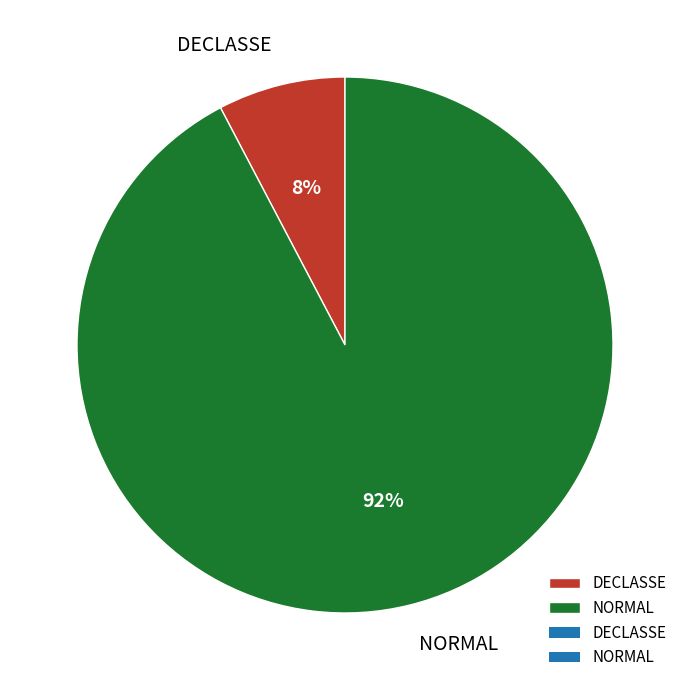

Which has a higher value, DECLASSE or NORMAL?

NORMAL